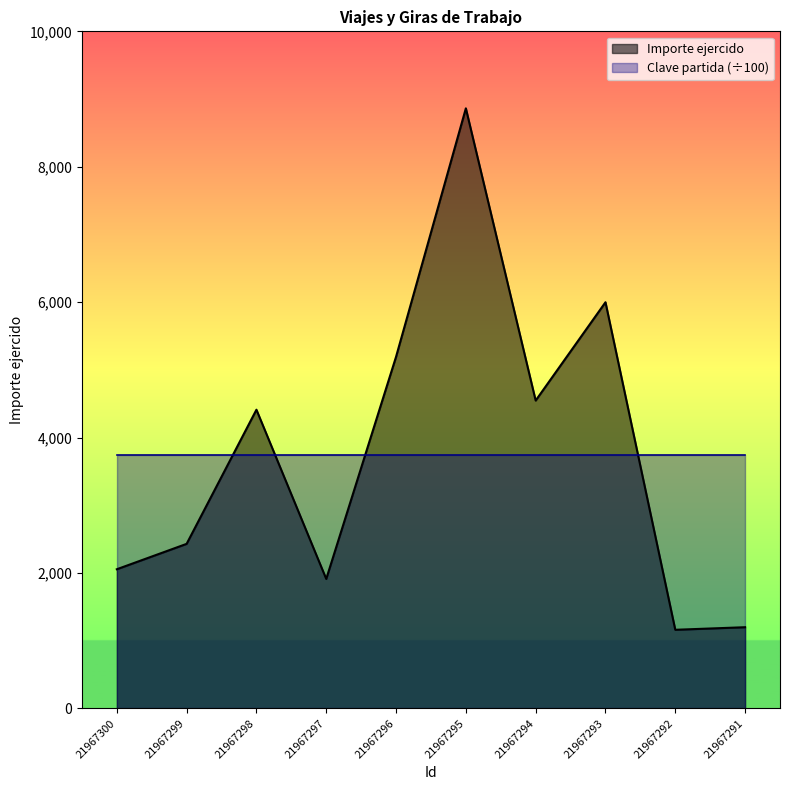

What is the change in value from 21967299 to 21967294?

+2116.8